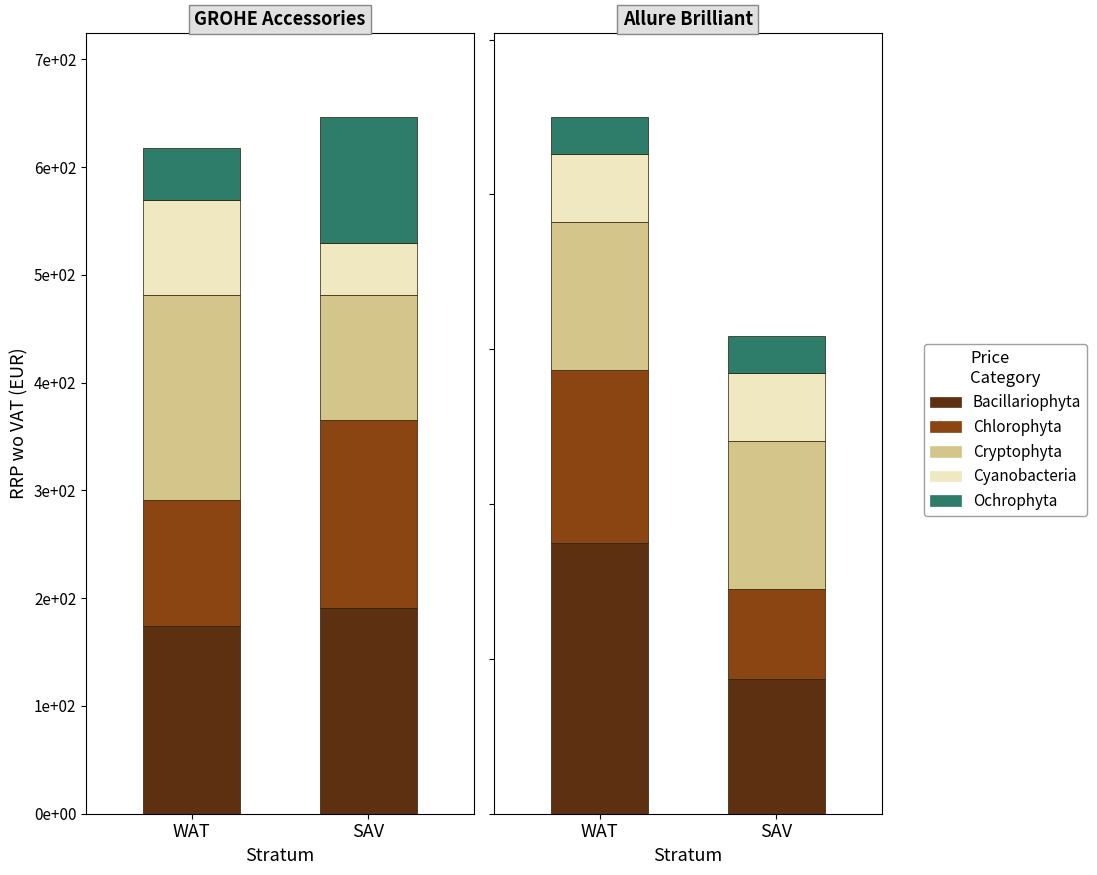

At which category is the sum across all series the highest?

WAT